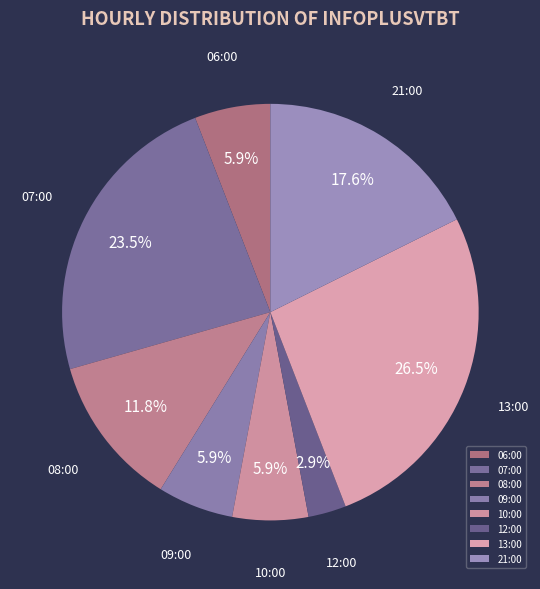

How many segments does this pie chart have?

8